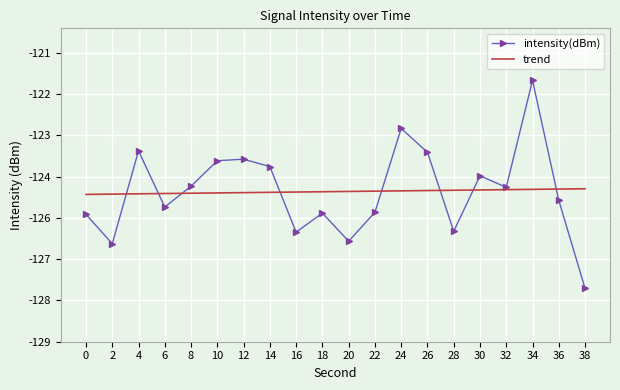

True or false: the data shows -60.0 at 28.

False